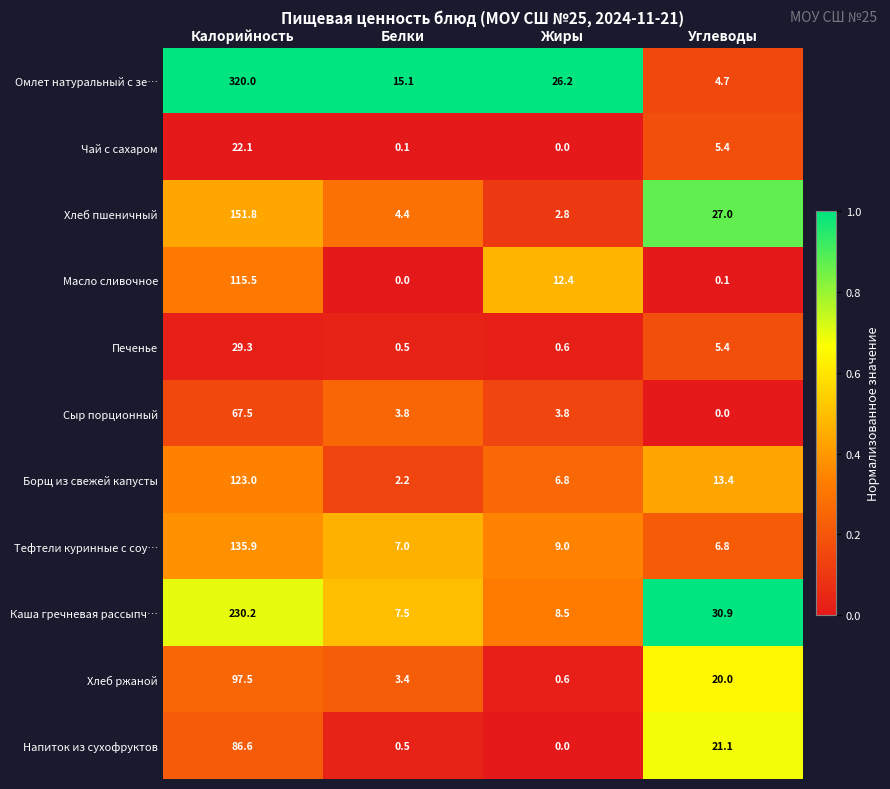

At which label does Напиток из сухофруктов first exceed 21?

Калорийность